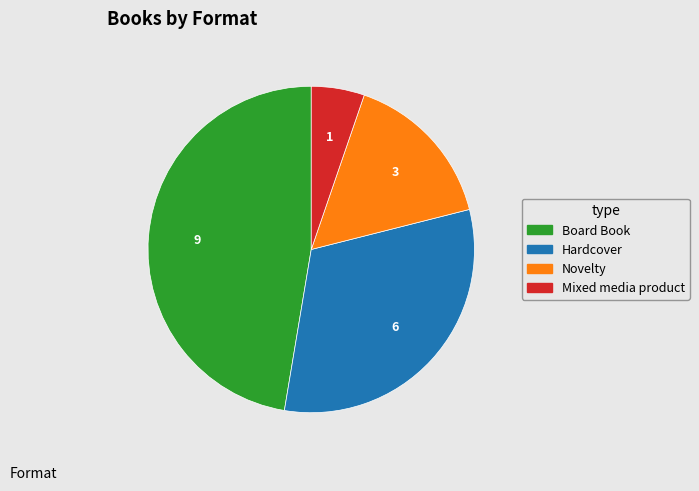

How many slices are in this pie chart?

4